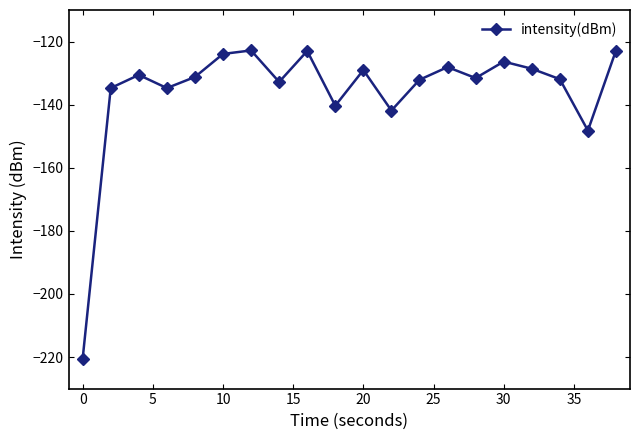

True or false: the data has more than 2 interior local peaks.

True